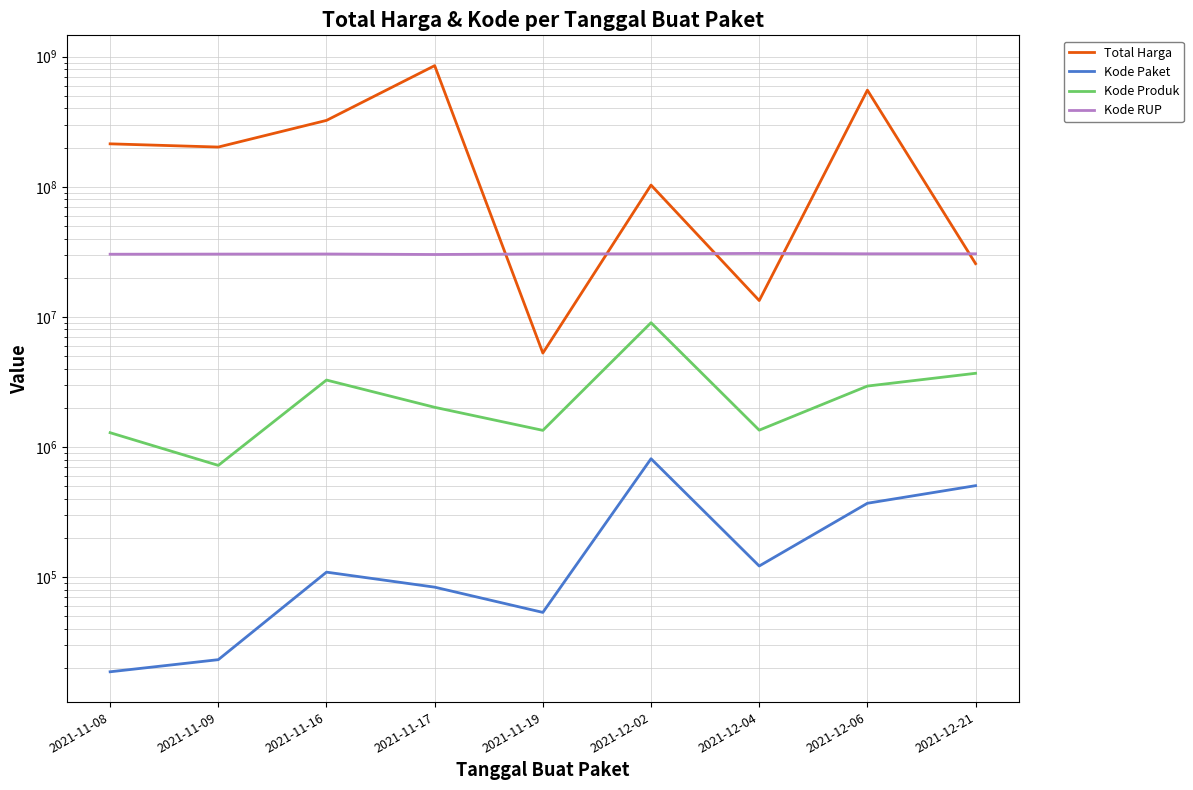

What is the sum of the Kode Paket values at 2021-11-16 and 2021-12-04?

230595